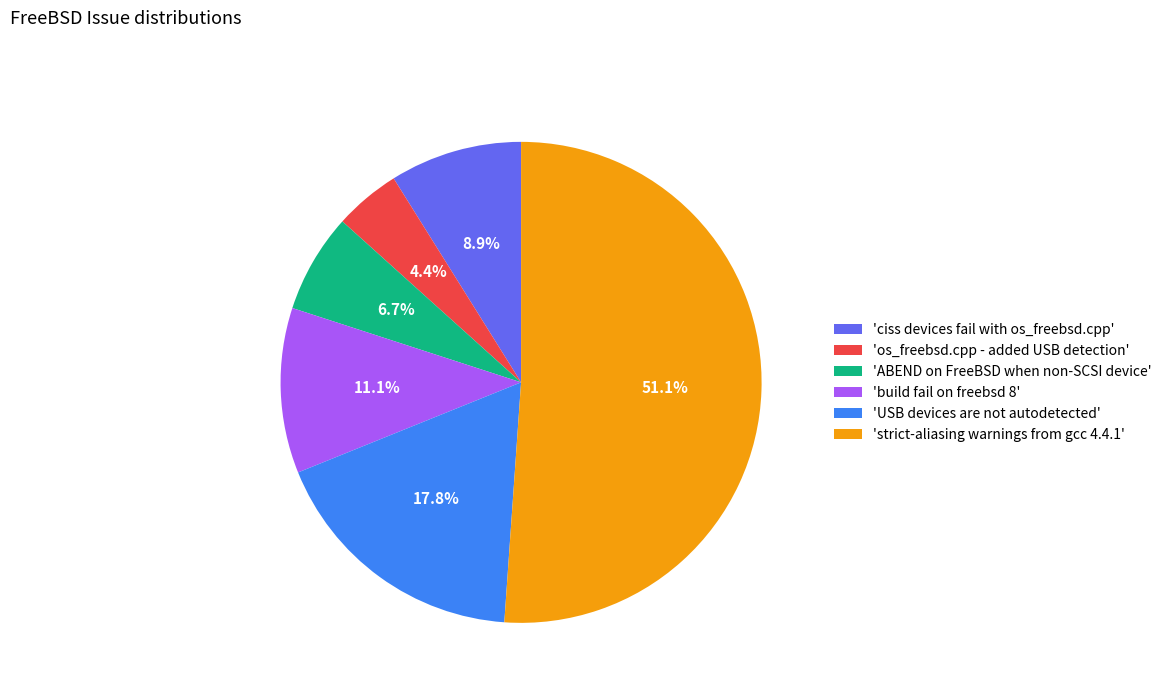

Count the number of slices in the pie.

6